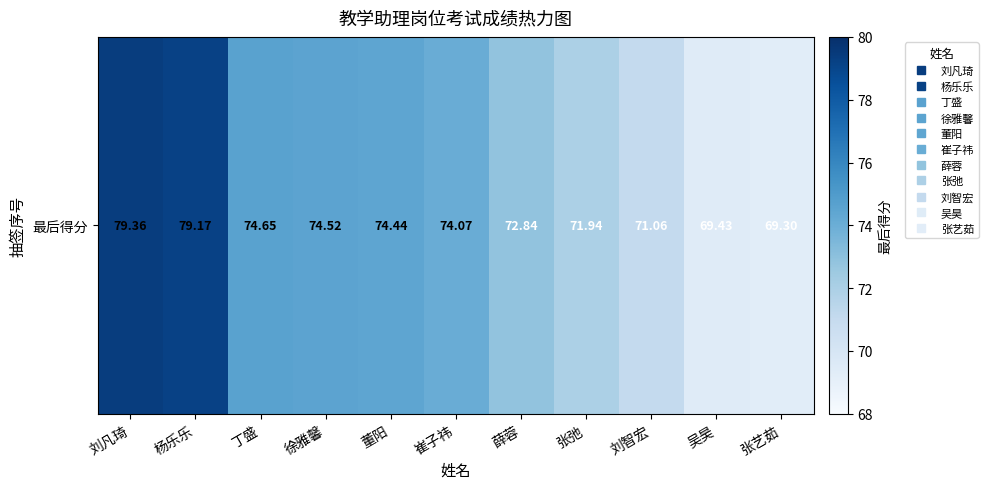

At which label does the data first exceed 74?

刘凡琦